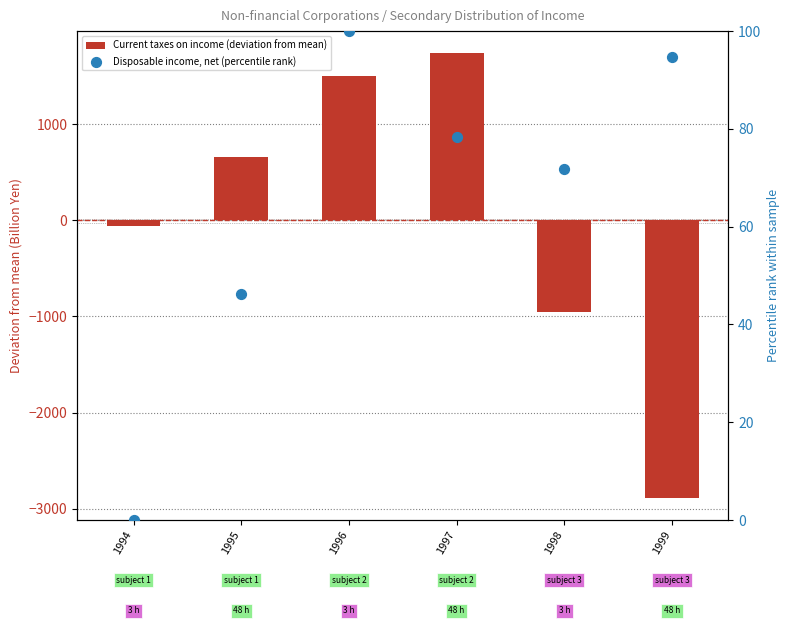

Is the value of Current taxes on income (deviation from mean) at 1998 greater than the value of Disposable income, net (percentile rank) at 1994?

No